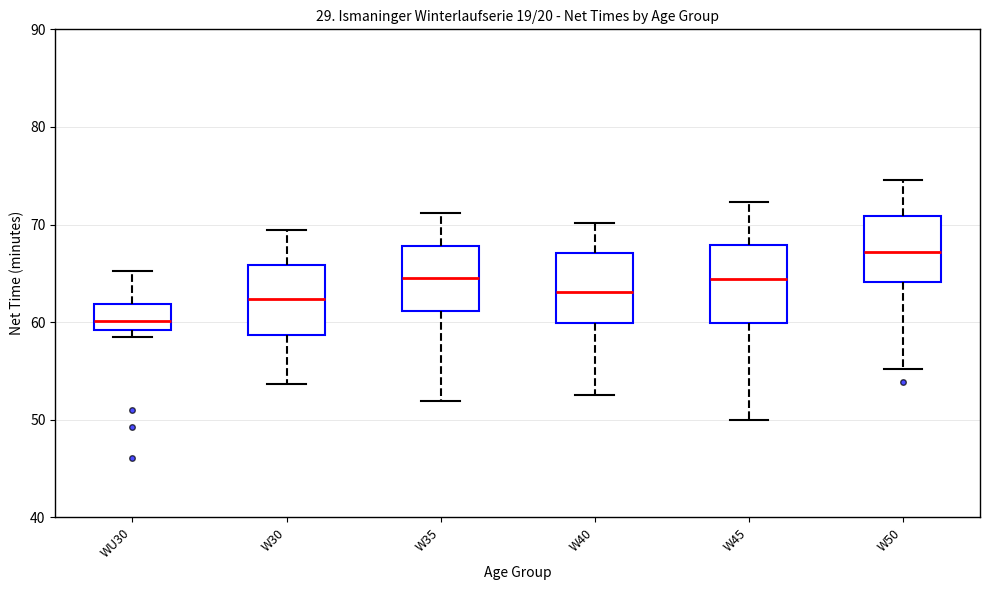

Where is the upper edge of the box for W35 on the y-axis? The values are not printed on the chart, so give them approximately, as read against the axis.

68